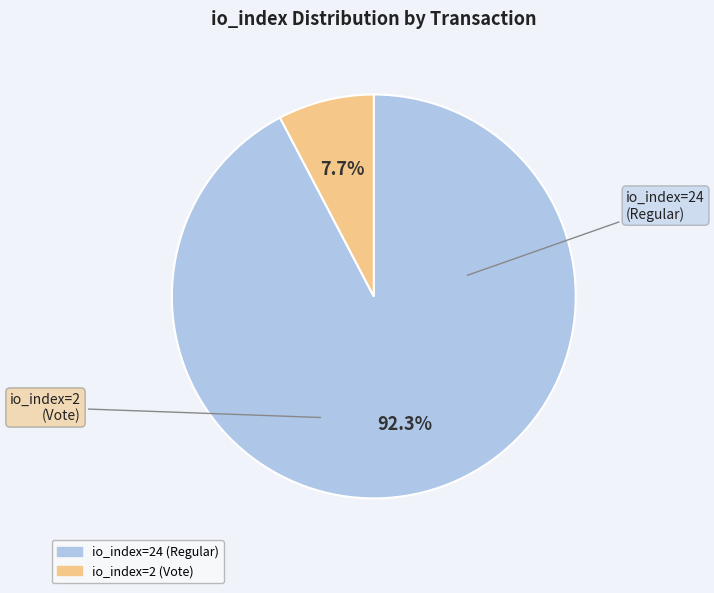

Is there a majority slice in this chart?

Yes